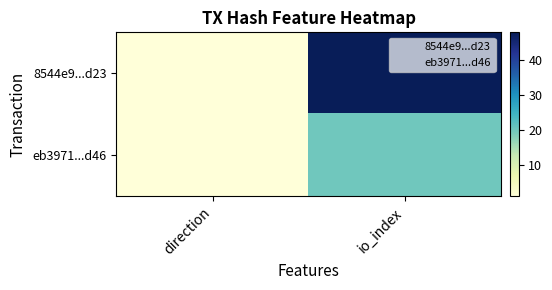

Is it true that 8544e9...d23 equals 0 at direction?

True